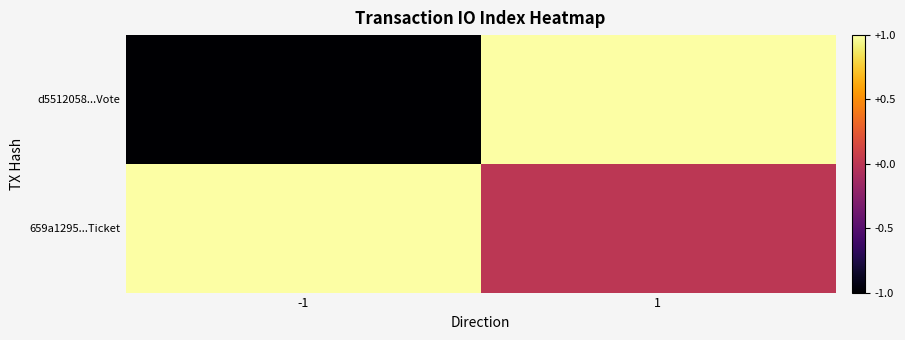

Reading left to right, transcribe all the data shown in this chart.

d5512058...Vote: -1=-1	1=1
659a1295...Ticket: -1=1	1=0